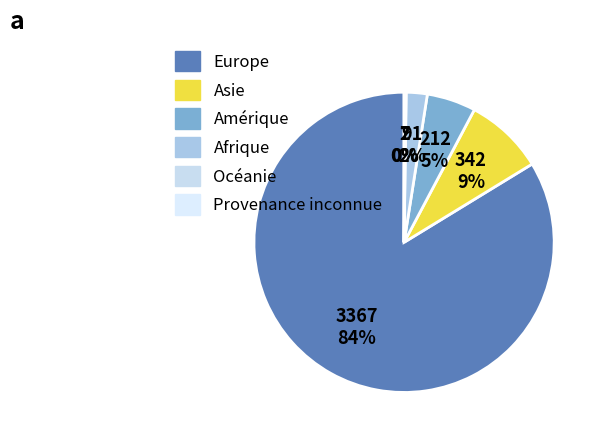

To the nearest percent, what is the difference between the Europe and Océanie slice percentages?

84%